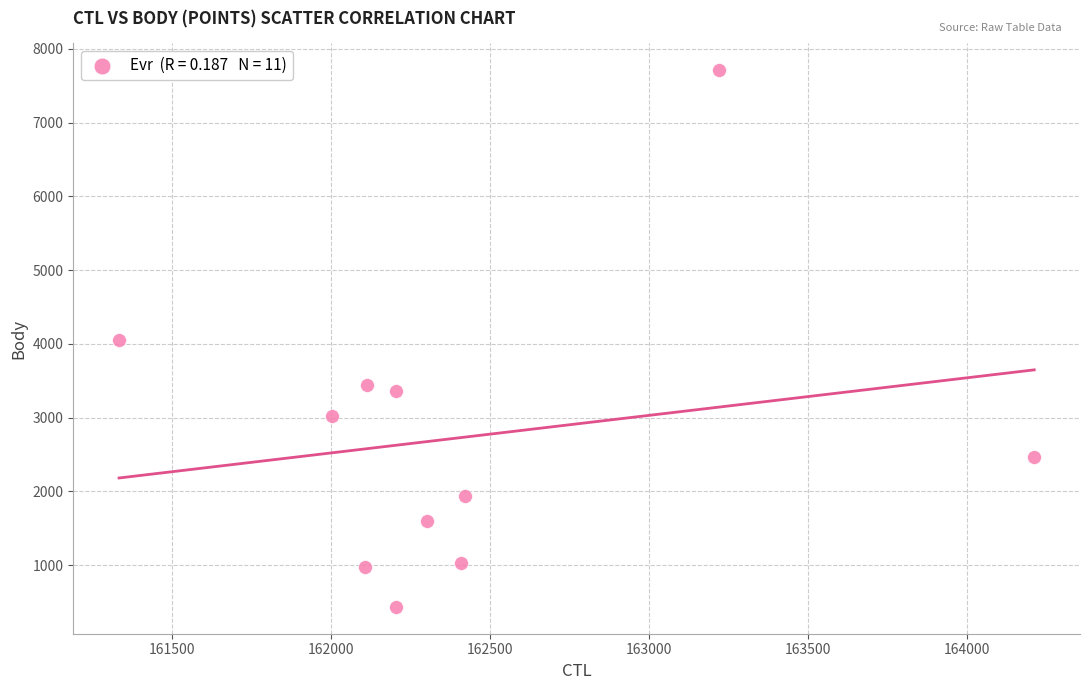

What is the range of X values (max minus min)?

2877